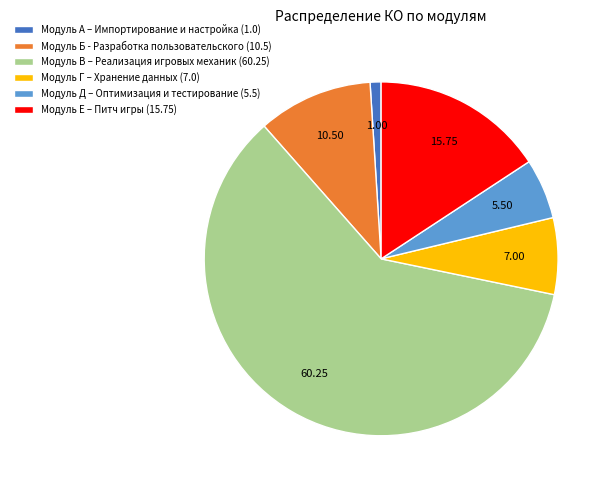

True or false: Модуль Б - Разработка пользовательского accounts for 10% of the total.

True